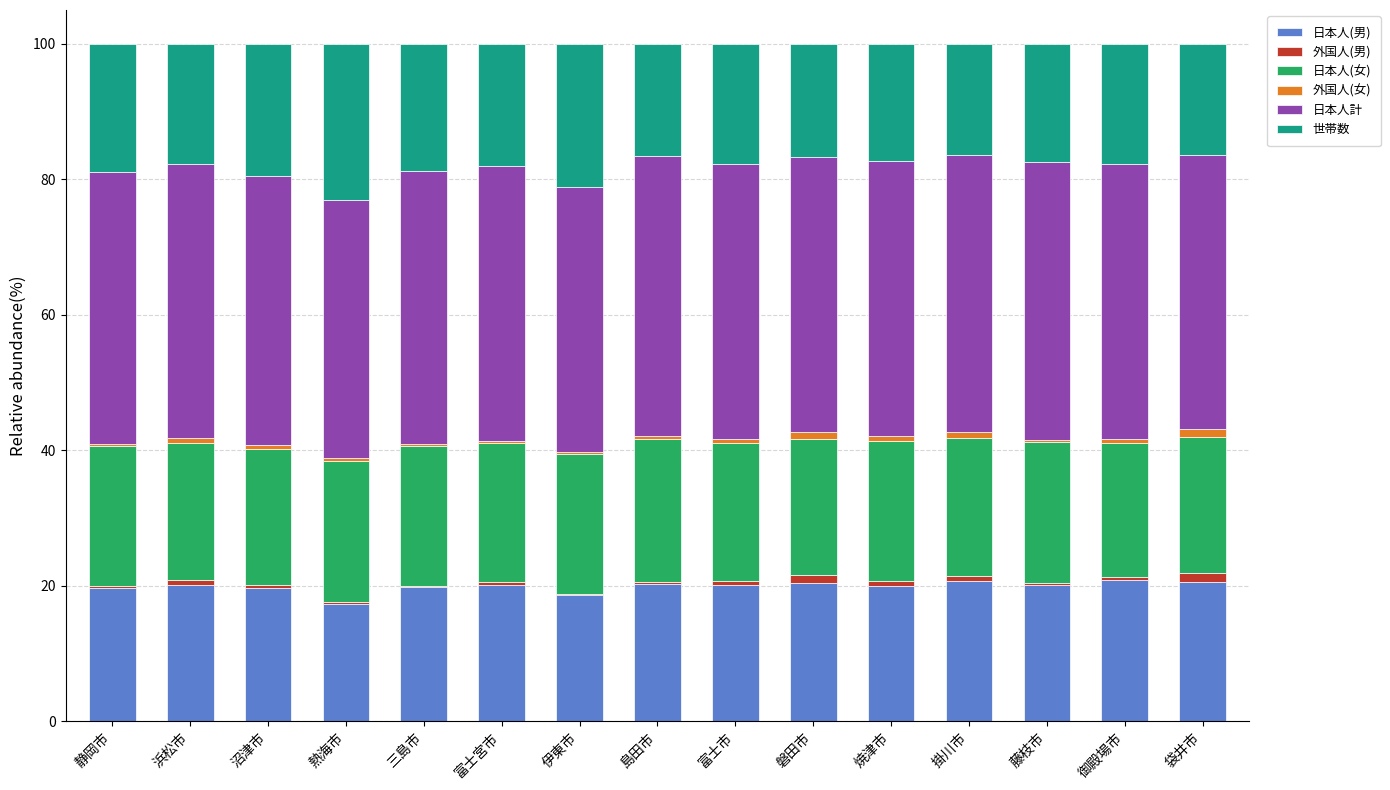

Are the bars horizontal?

No